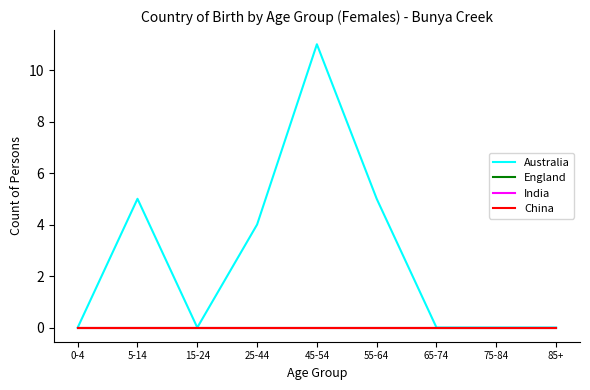

The value of China at 75-84 is 0. True or false?

True